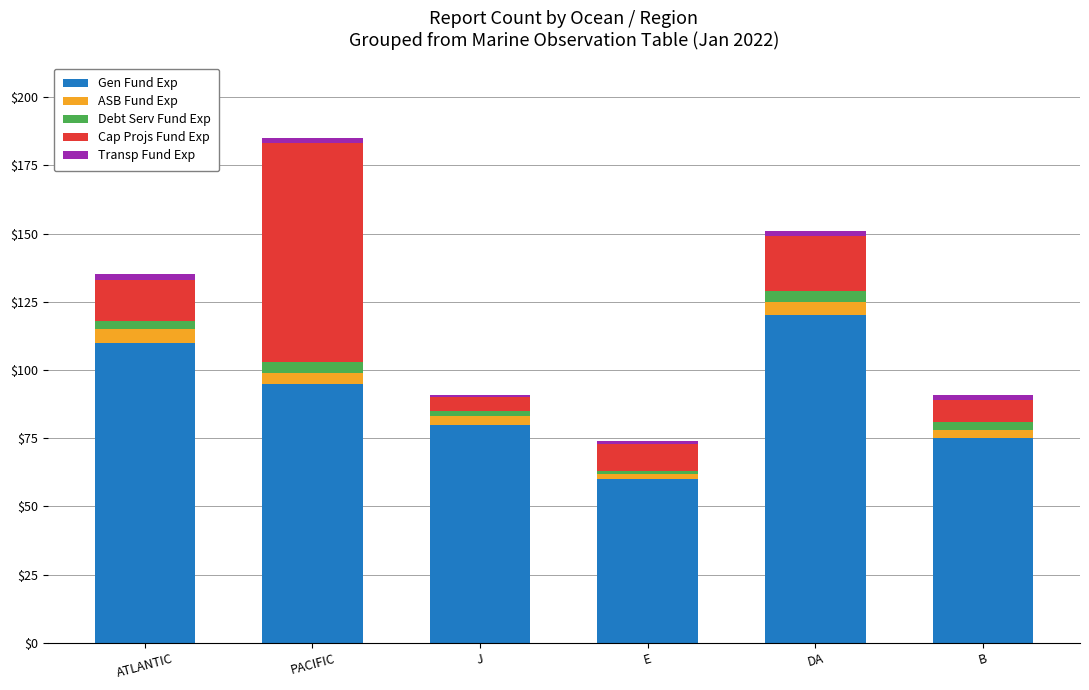

Where is Gen Fund Exp nearest to the value 90?

PACIFIC